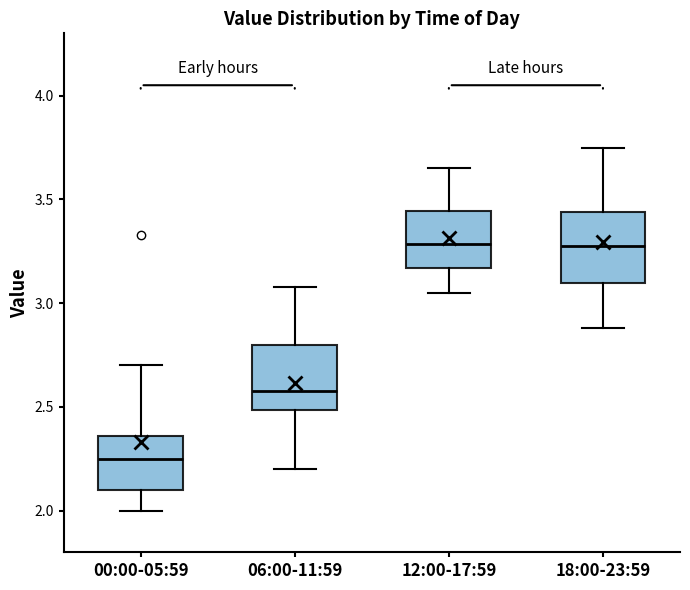

Reading left to right, read every box against the y-axis: the position of its median line, the range the box covers, and the ends of its whiskers. The values are not printed on the chart, so give them approximately, as read against the axis.

00:00-05:59: median 2.25, box 2.10 to 2.35, whiskers 2.00 to 2.70
06:00-11:59: median 2.60, box 2.50 to 2.80, whiskers 2.20 to 3.10
12:00-17:59: median 3.30, box 3.15 to 3.45, whiskers 3.05 to 3.65
18:00-23:59: median 3.30, box 3.10 to 3.45, whiskers 2.90 to 3.75